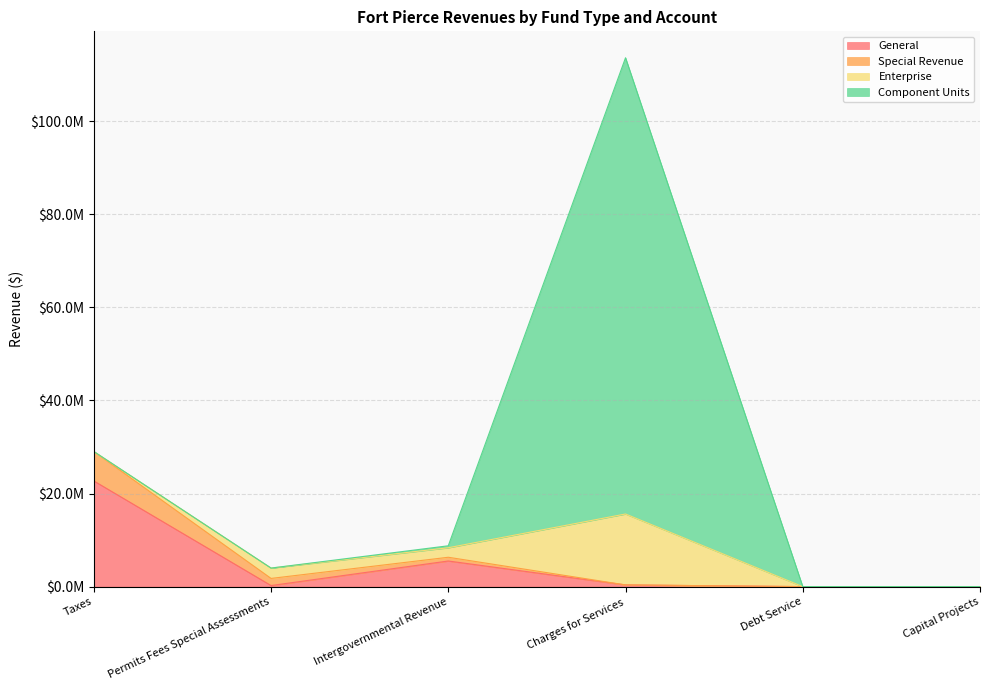

What is the label of the 3rd point from the left?

Intergovernmental Revenue